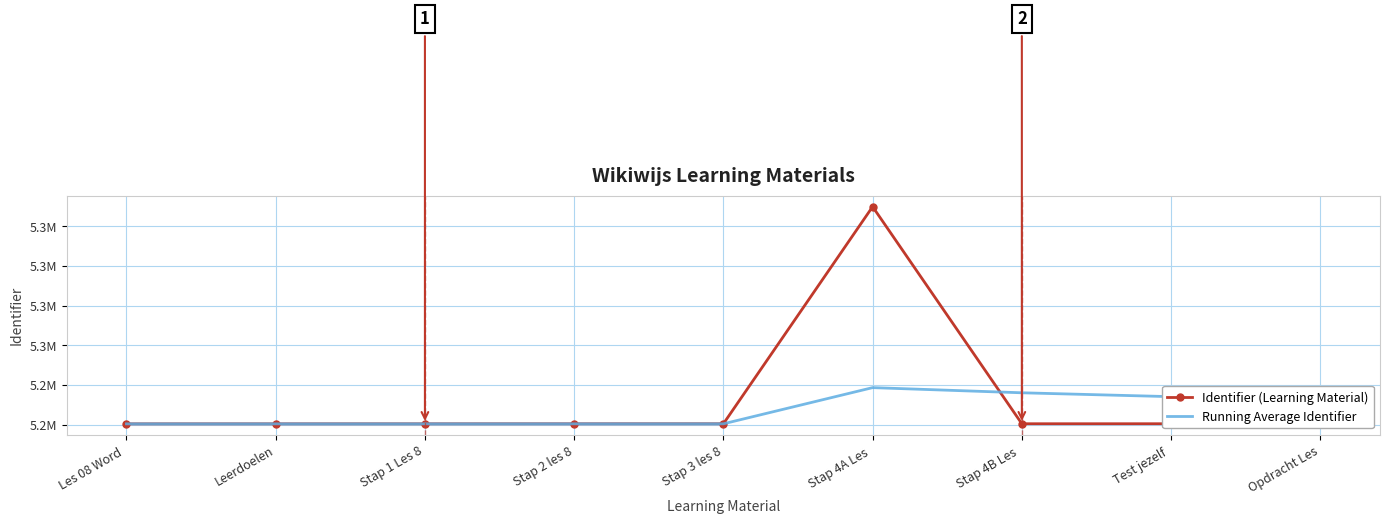

What are all the series names shown in the legend?

Identifier (Learning Material), Running Average Identifier